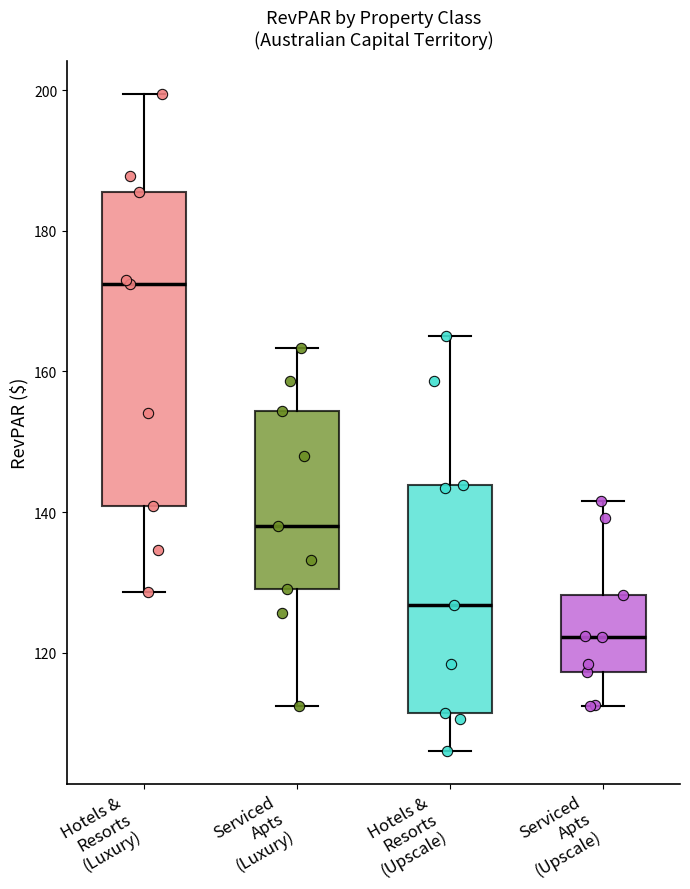

Reading left to right, read every box against the y-axis: the position of its median line, the range the box covers, and the ends of its whiskers. The values are not printed on the chart, so give them approximately, as read against the axis.

Hotels & Resorts (Luxury): median 172, box 140 to 186, whiskers 128 to 200
Serviced Apts (Luxury): median 138, box 128 to 154, whiskers 112 to 164
Hotels & Resorts (Upscale): median 126, box 112 to 144, whiskers 106 to 166
Serviced Apts (Upscale): median 122, box 118 to 128, whiskers 112 to 142